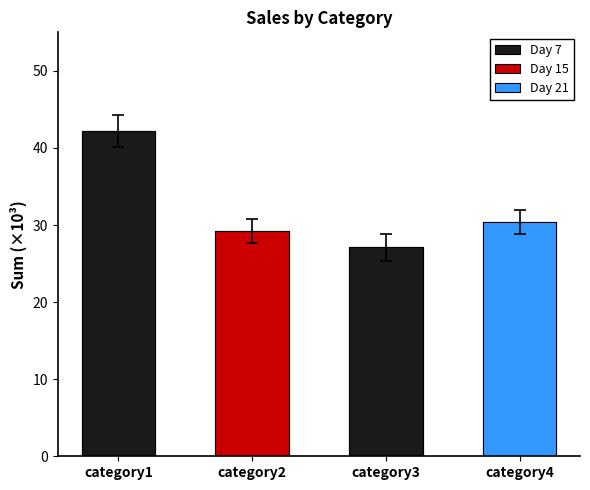

Rank the categories by value from highest to lowest.

category1, category4, category2, category3